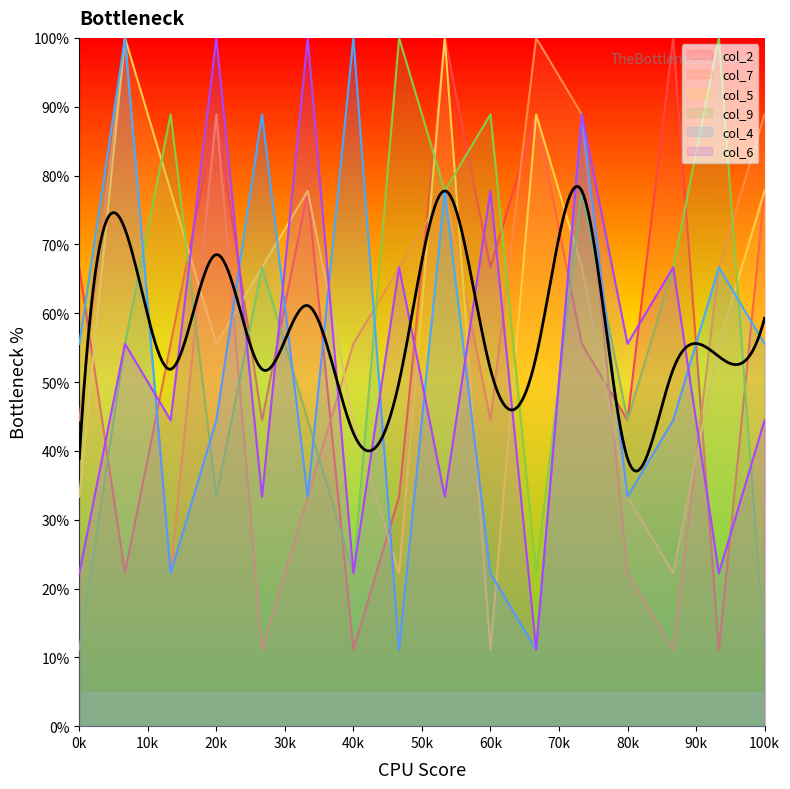

Rank the series by their maximum value, from lowest to highest.

col_2, col_7, col_5, col_9, col_4, col_6